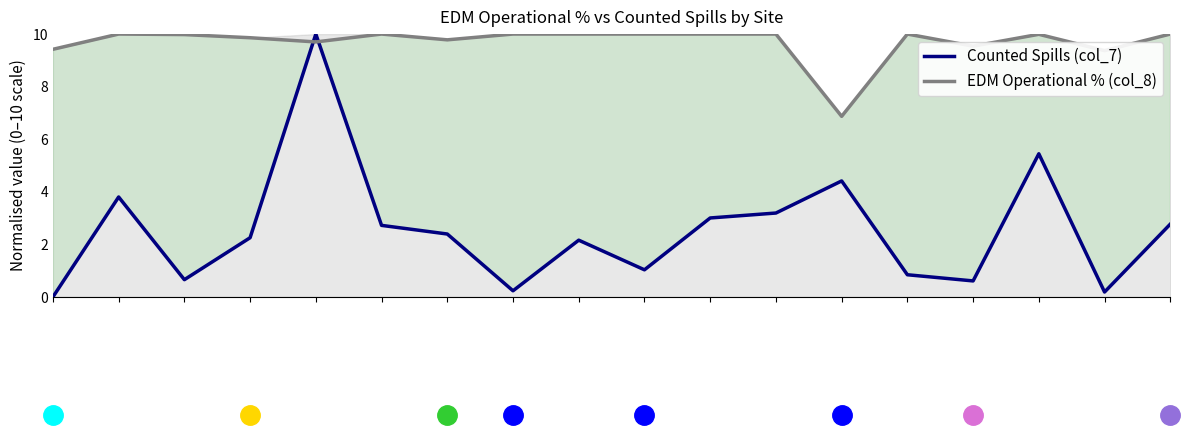

At which category does Counted Spills (col_7) reach its first local valley?

2